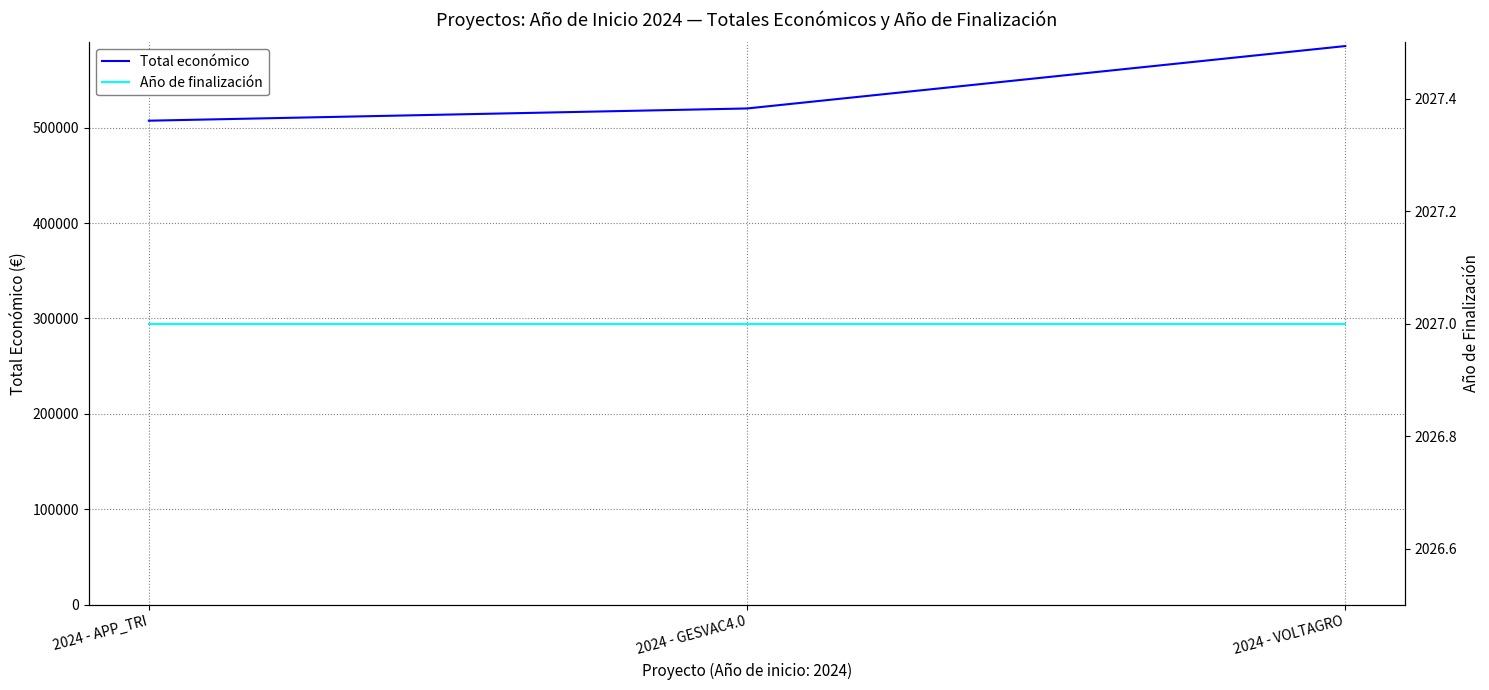

At how many categories does at least one series exceed 507906?

2